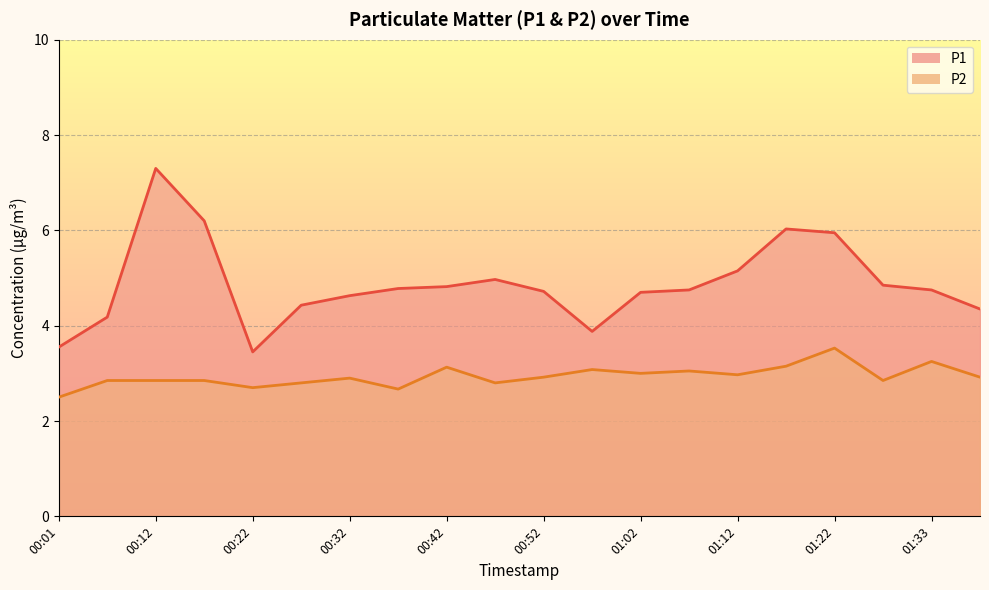

Rank the series by their maximum value, from highest to lowest.

P1, P2